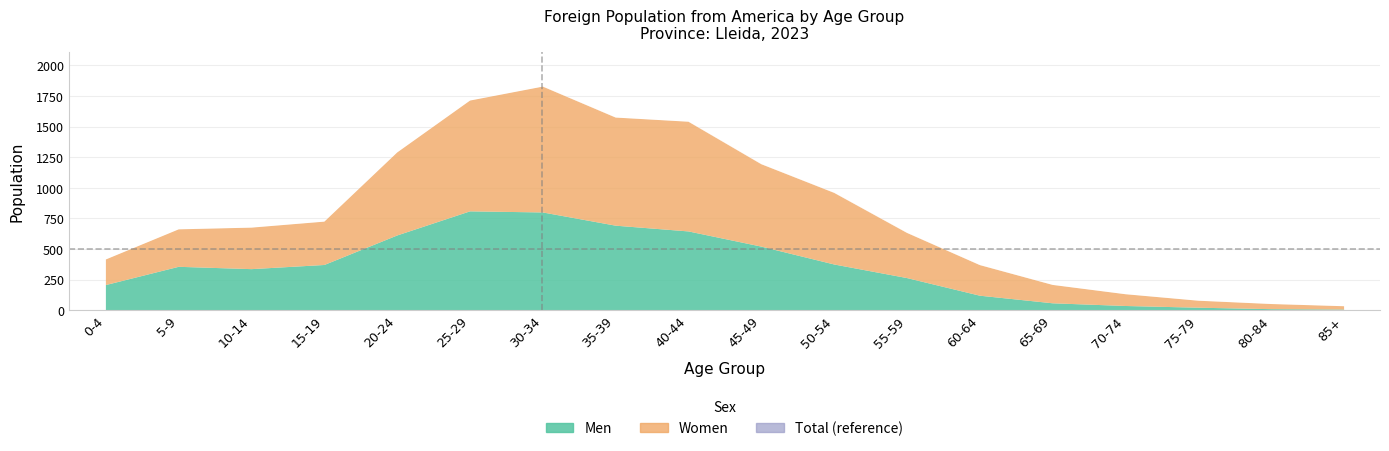

The Total series shows 412 at 15-19. True or false?

False